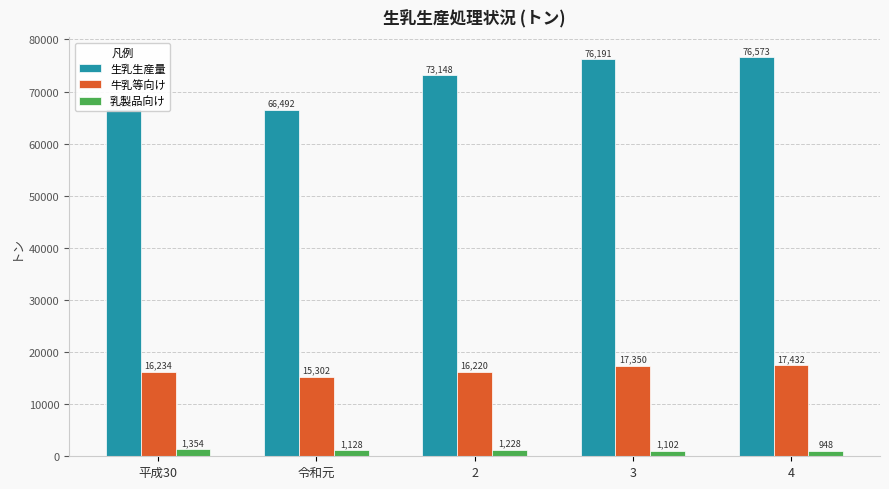

At which category is the sum across all series the highest?

4